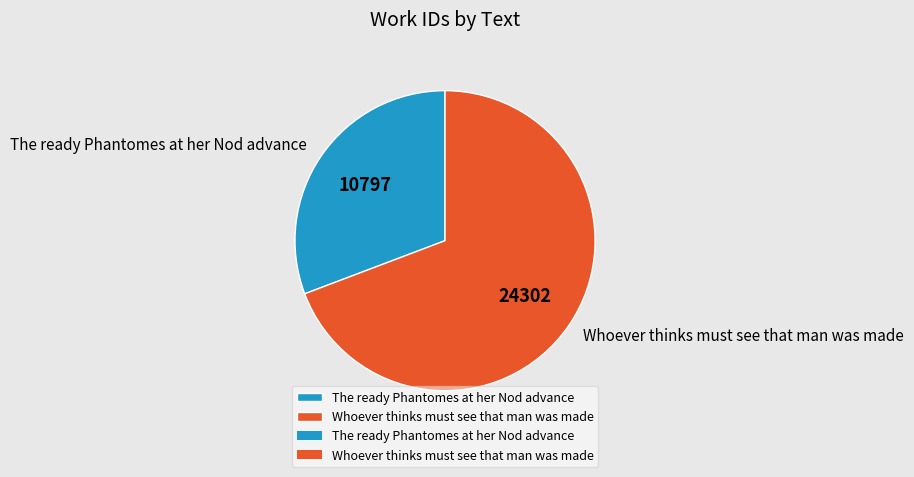

Which slice is the smallest?

The ready Phantomes at her Nod advance